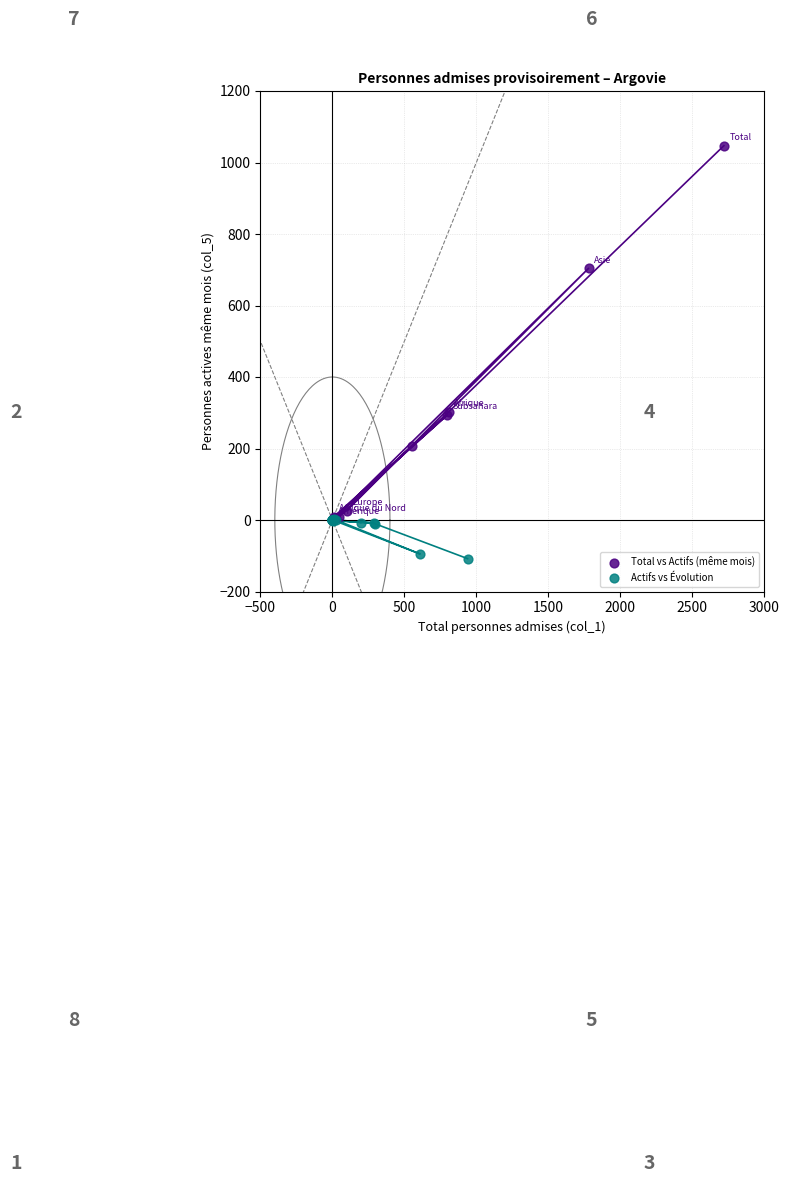

Which series has the largest Y range (max minus min)?

Total vs Actifs (même mois)